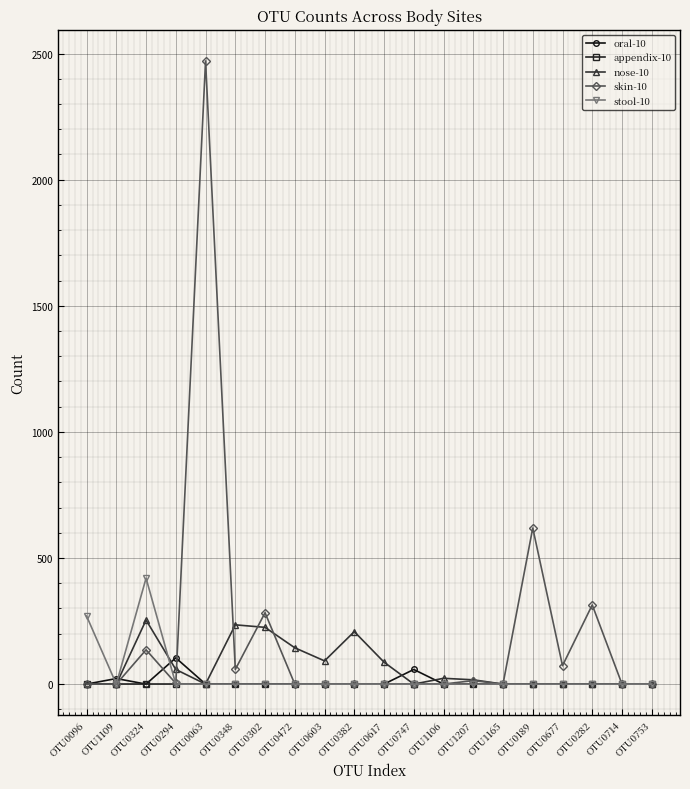

At which category is the sum across all series the highest?

OTU0063